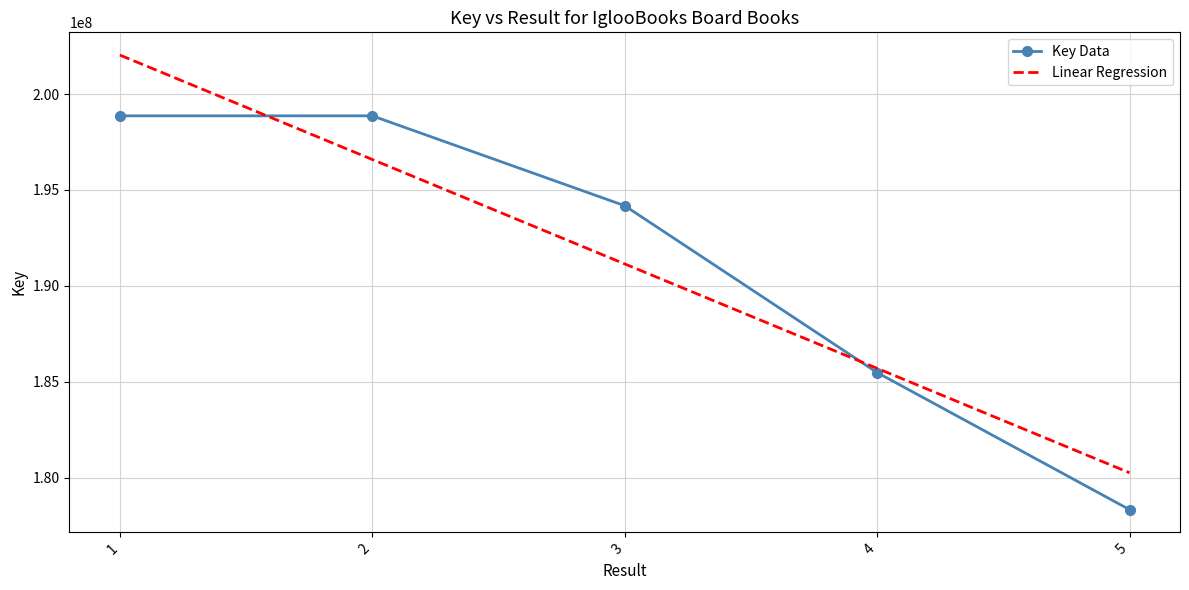

Which label corresponds to the smallest value in the chart?

5